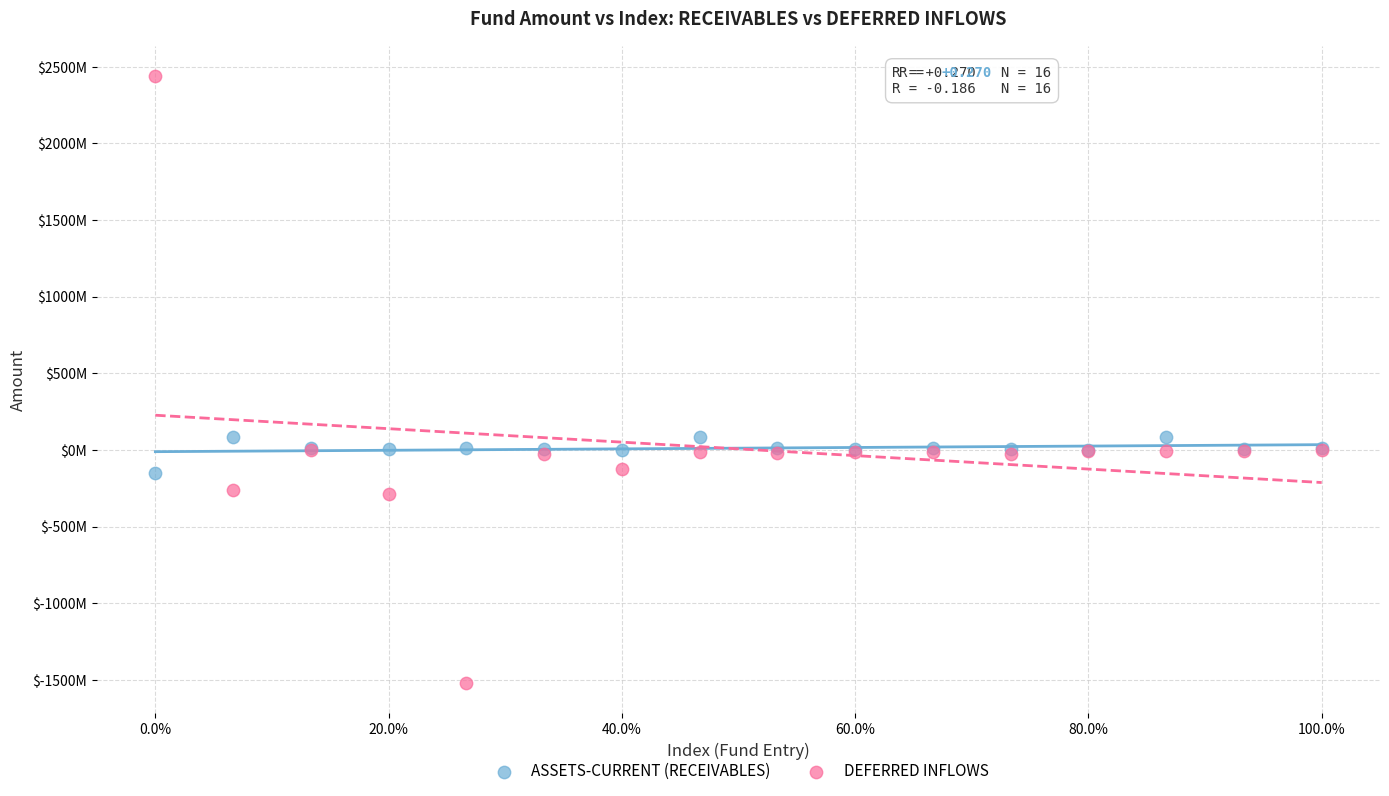

Which series reaches the maximum Y coordinate?

DEFERRED INFLOWS